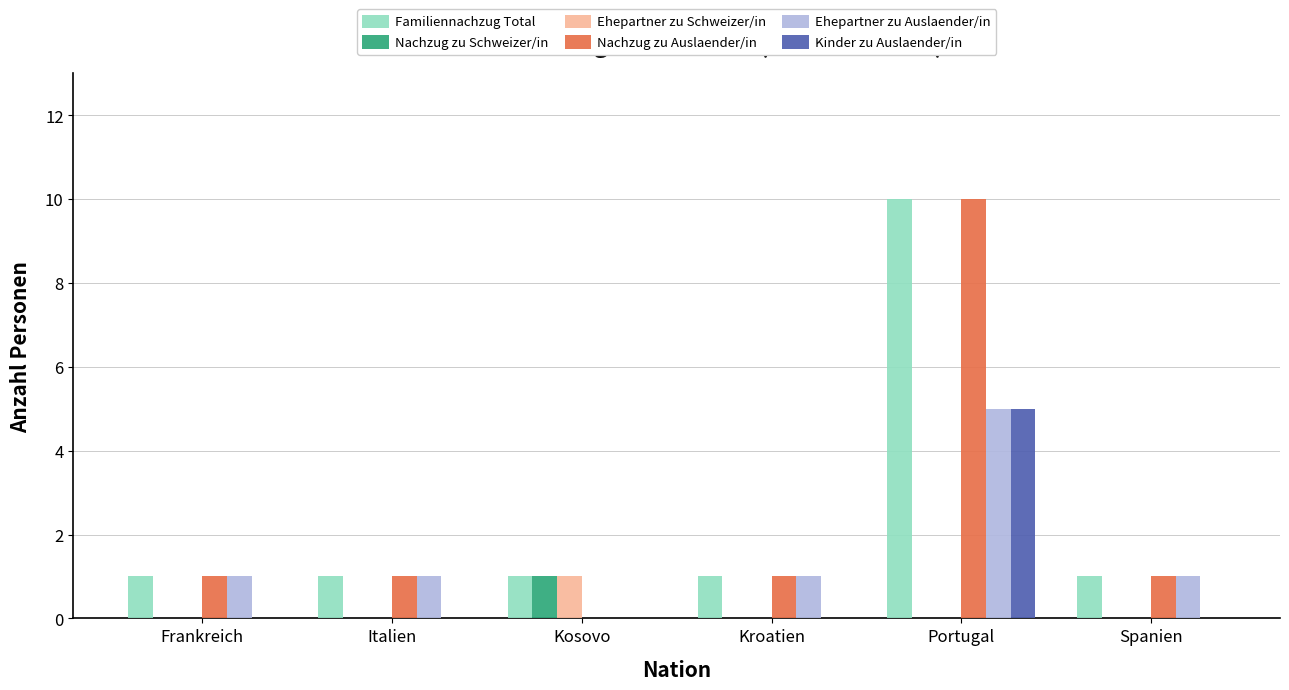

Which category has the highest value in the Ehepartner zu Auslaender/in series?

Portugal